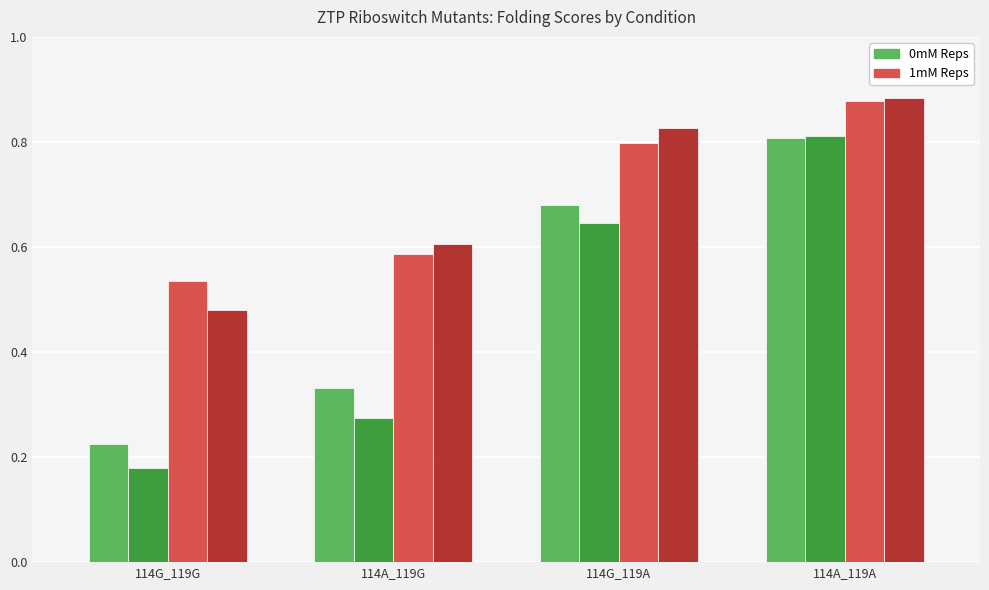

Which label corresponds to the largest value in the chart?

114A_119A